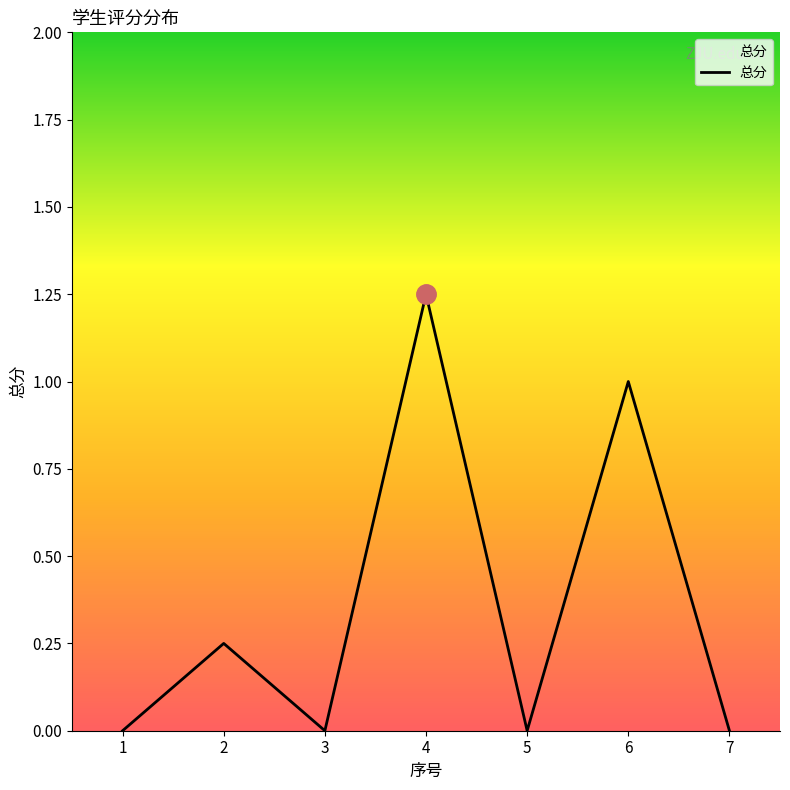

What is the average value?

0.4